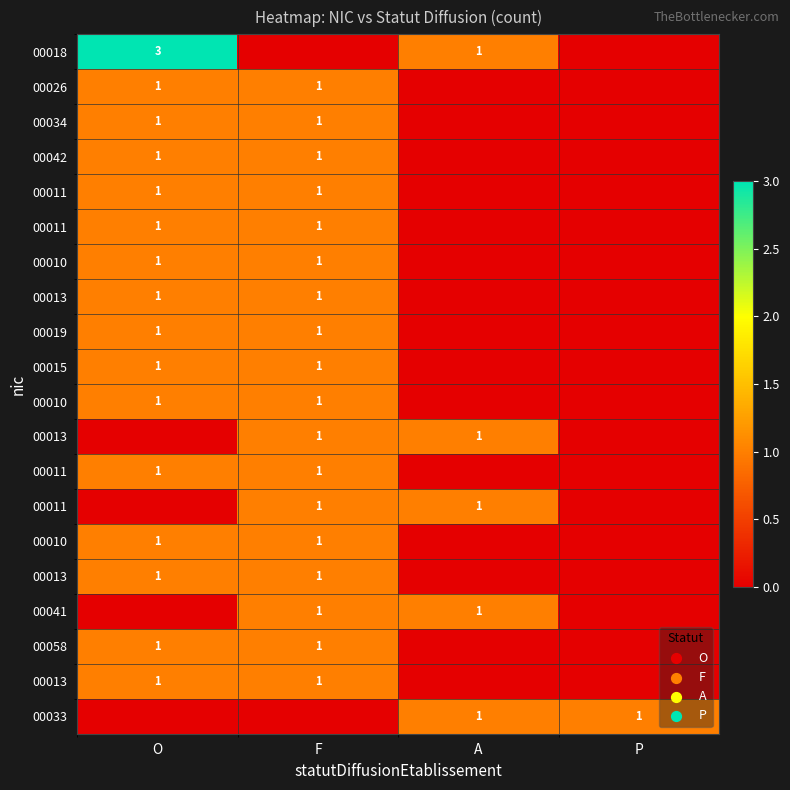

How many categories are shown in the chart?

4